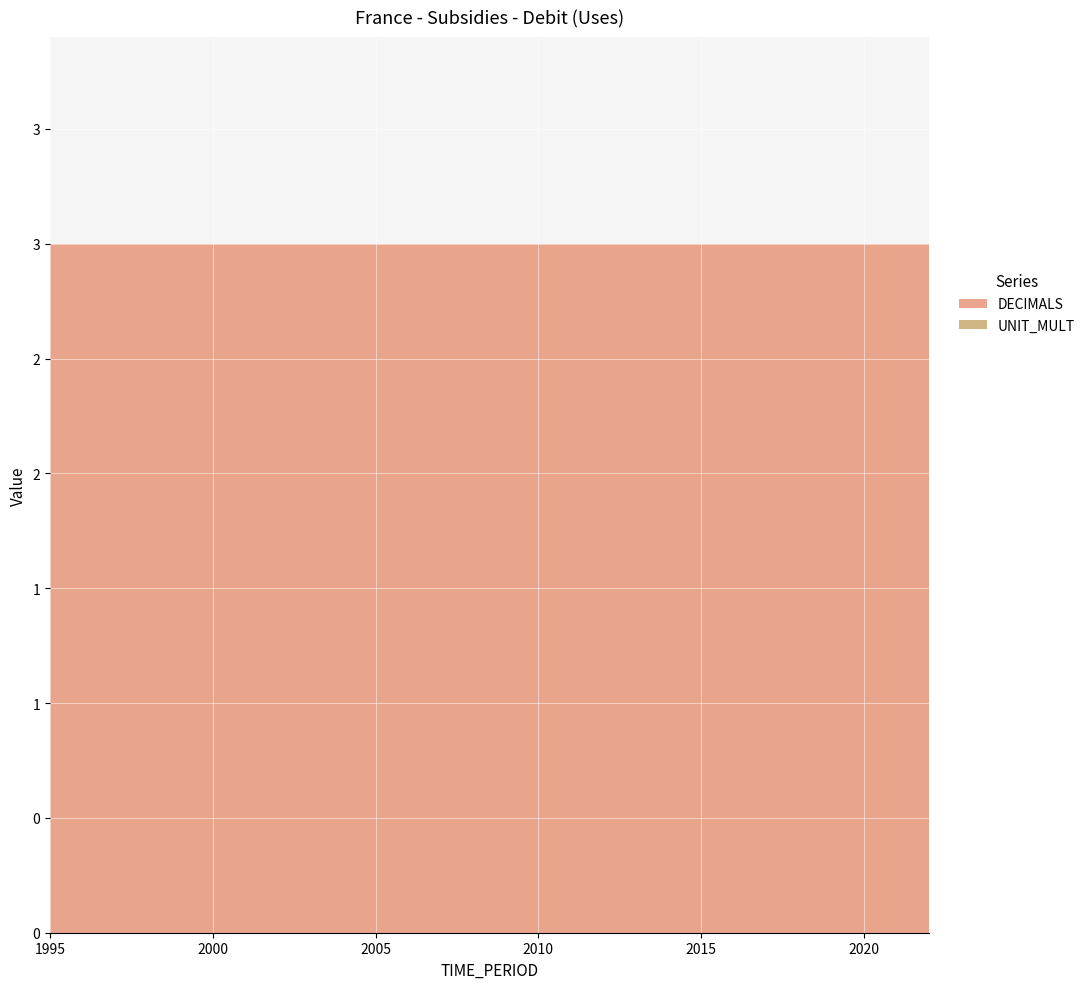

Reading left to right, transcribe all the data shown in this chart.

DECIMALS: 3	3	3	3	3	3	3	3	3	3	3	3	3	3	3	3	3	3	3	3	3	3	3	3	3	3	3	3
UNIT_MULT: 0	0	0	0	0	0	0	0	0	0	0	0	0	0	0	0	0	0	0	0	0	0	0	0	0	0	0	0